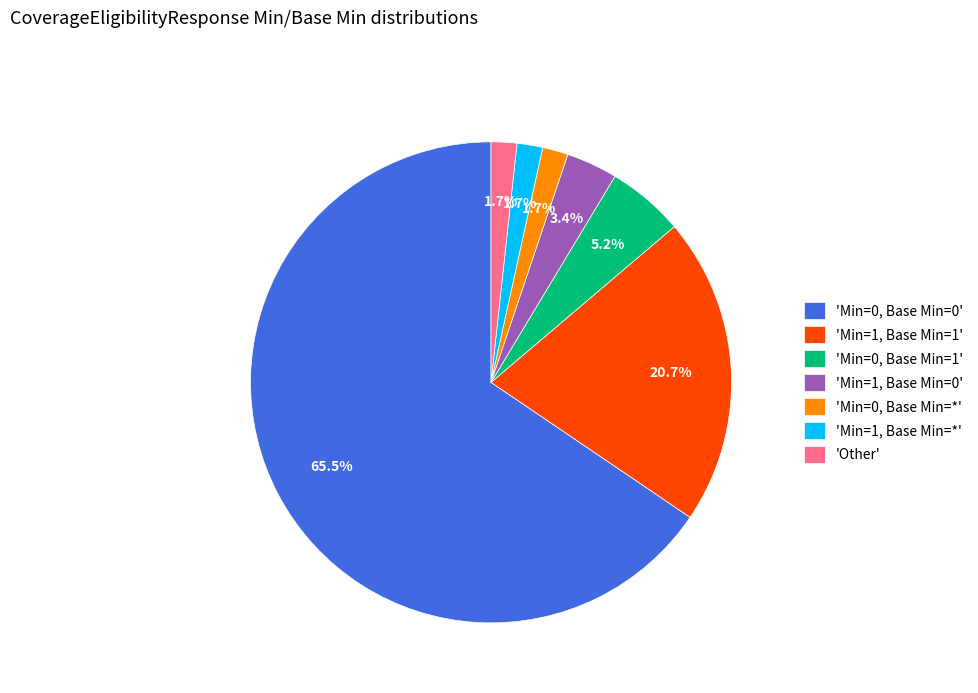

Which category has the biggest portion of the pie?

'Min=0, Base Min=0'